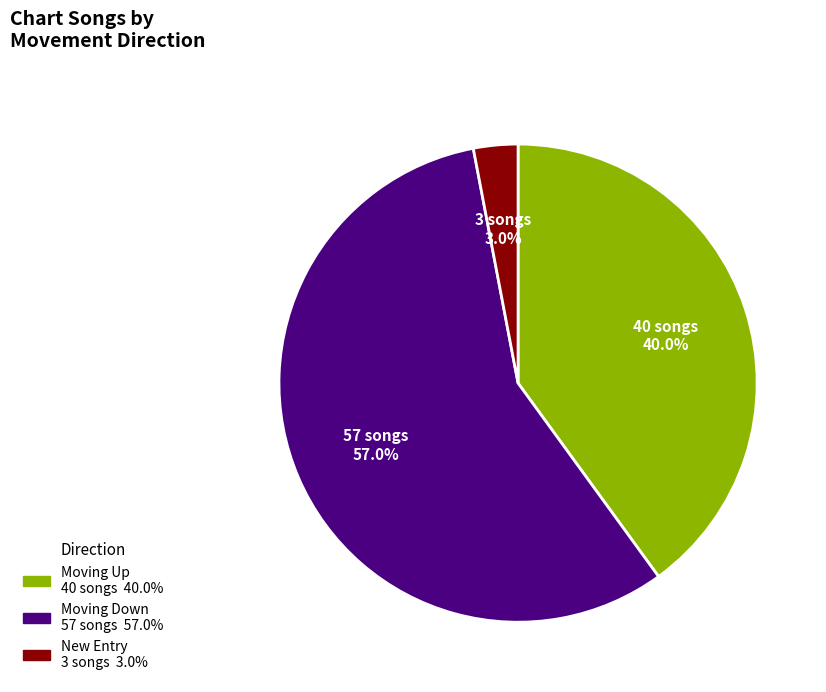

Count the number of slices in the pie.

3